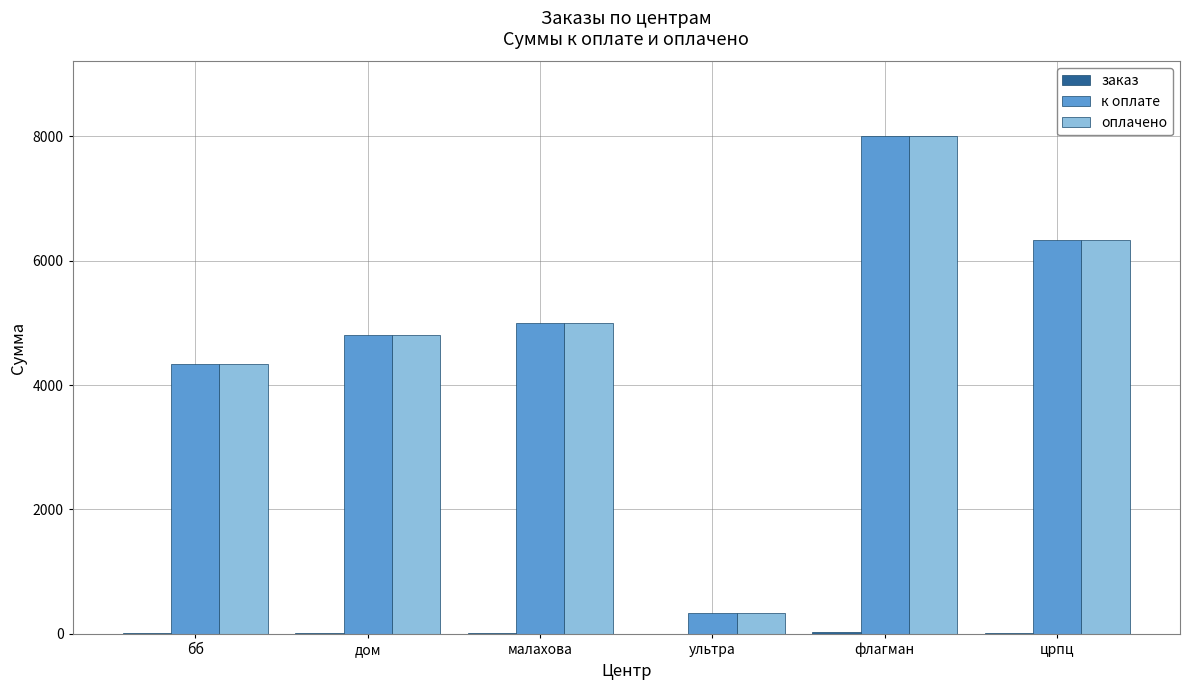

At which category is the sum across all series the highest?

флагман